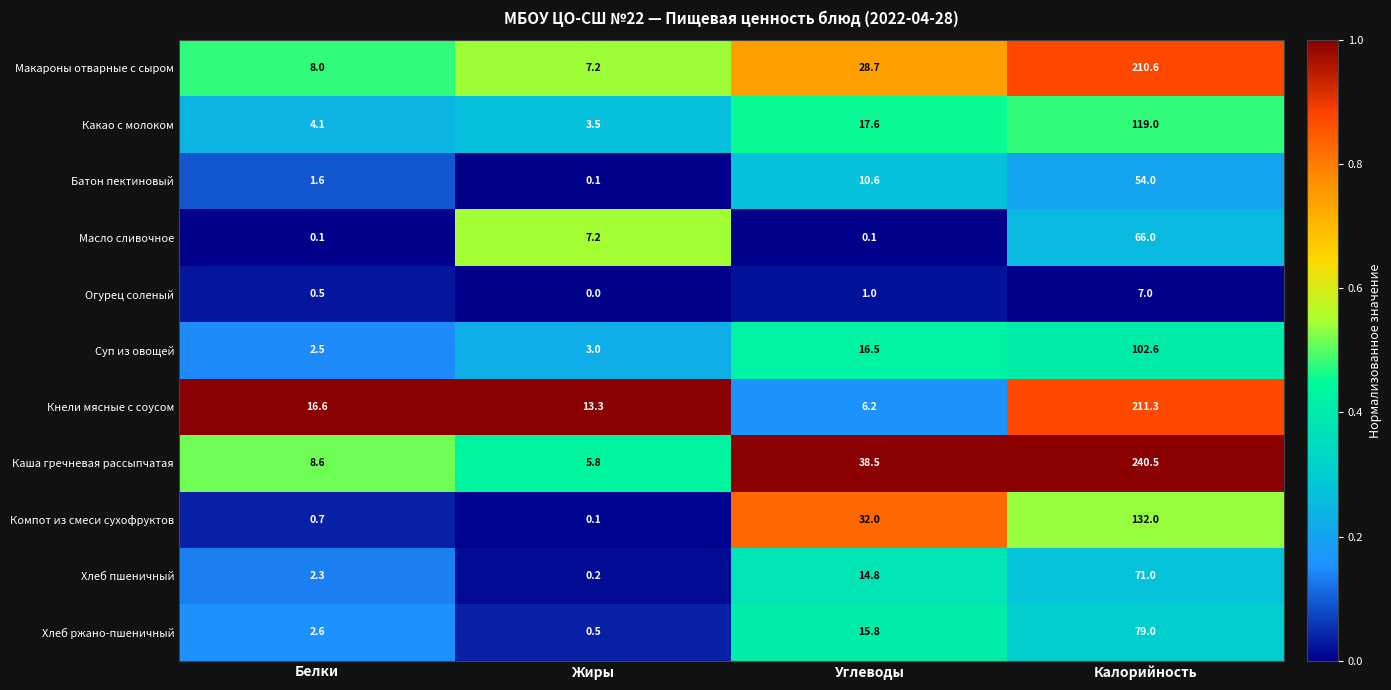

List the series in order of their peak value, highest first.

Каша гречневая рассыпчатая, Кнели мясные с соусом, Макароны отварные с сыром, Компот из смеси сухофруктов, Какао с молоком, Суп из овощей, Хлеб ржано-пшеничный, Хлеб пшеничный, Масло сливочное, Батон пектиновый, Огурец соленый